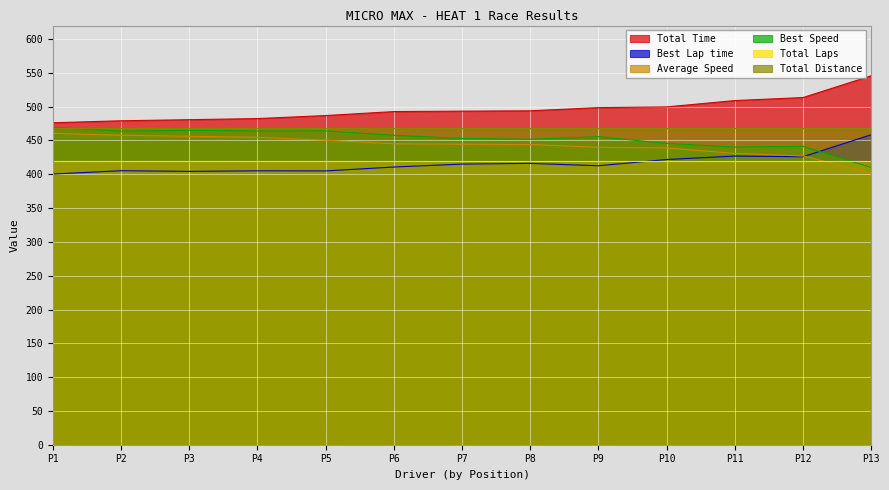

What is the spread (max minus min) of values at P4?

77.3